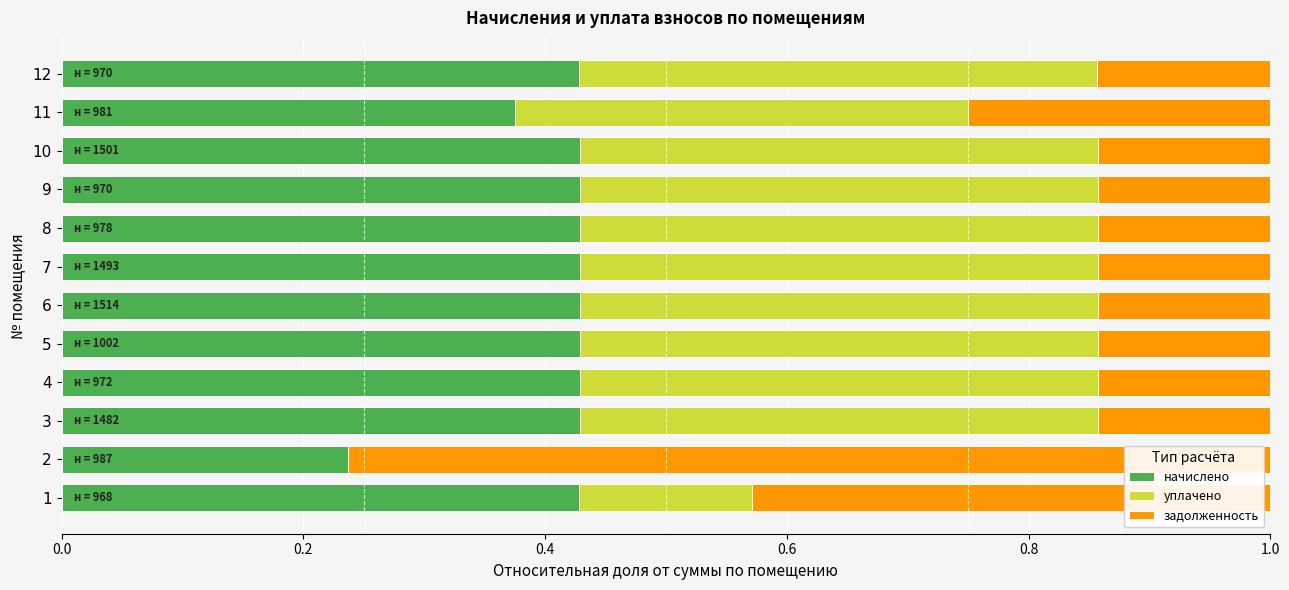

What is the sum of the начислено values at 8 and 1?

0.9